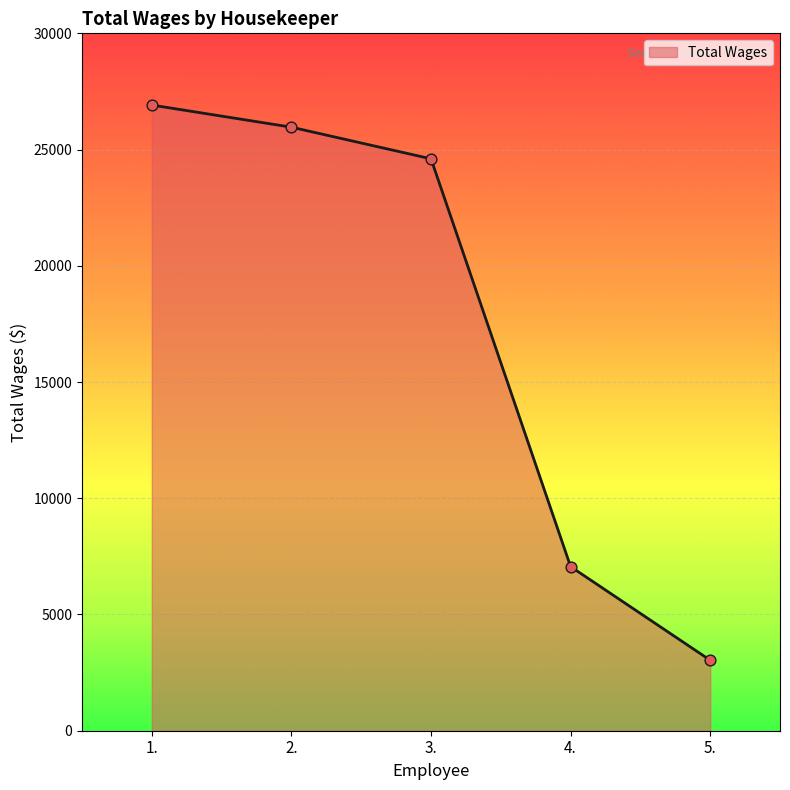

Approximately how many times larger is the value at 4. compared to 5.?

2.3